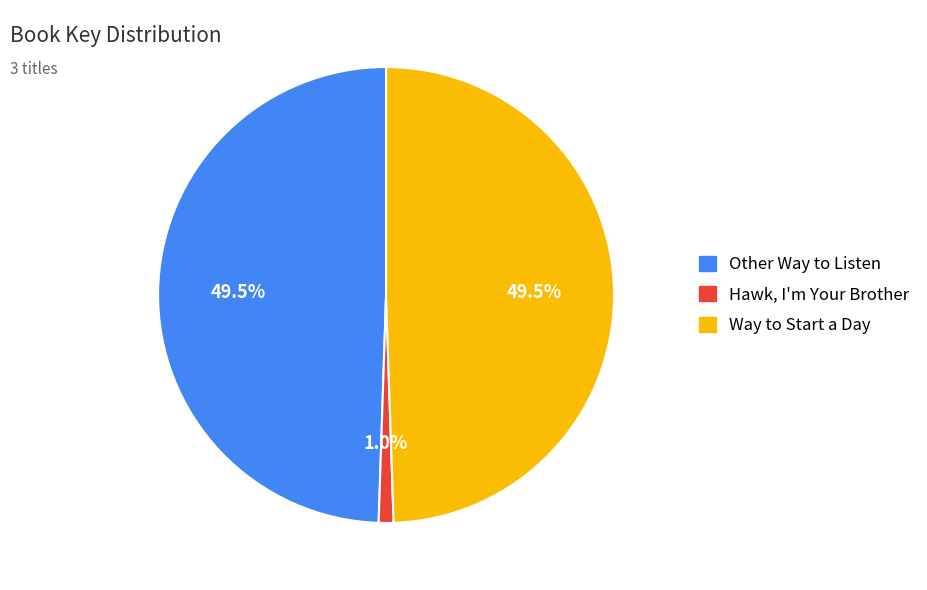

Does Hawk, I'm Your Brother represent more than half of the total?

No